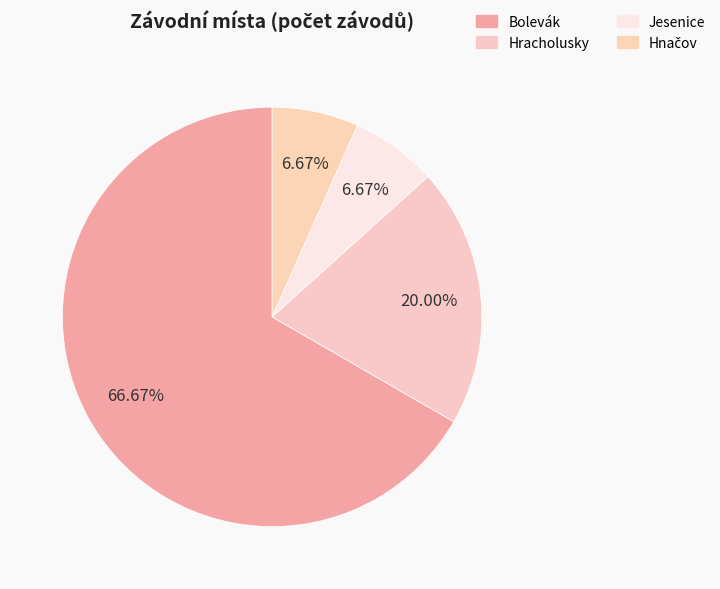

True or false: Hnačov accounts for 7% of the total.

True